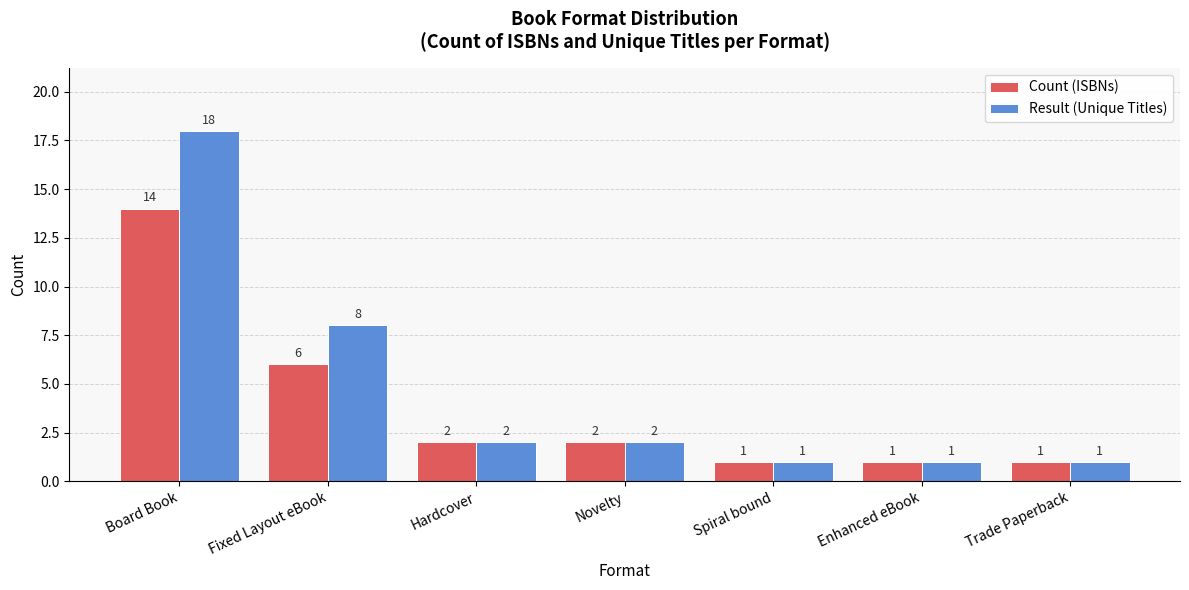

True or false: Result (Unique Titles) has a value of 11 at Fixed Layout eBook.

False